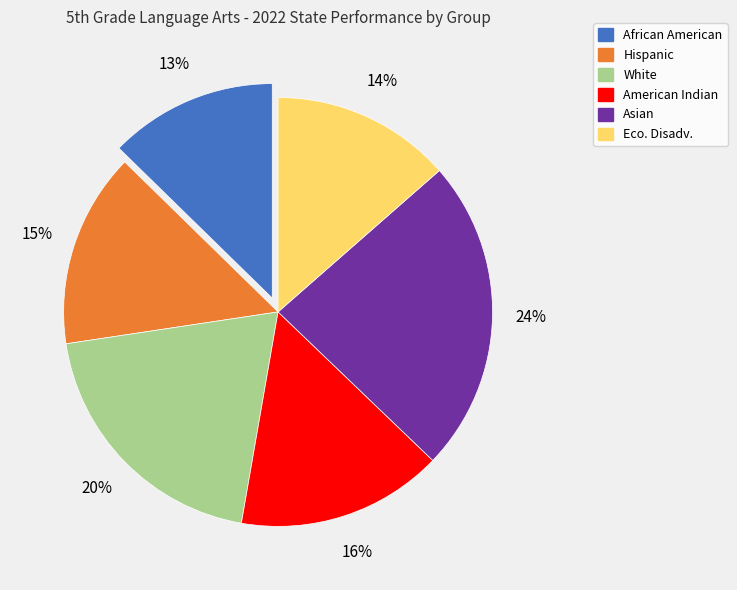

Does any single category account for the majority?

No